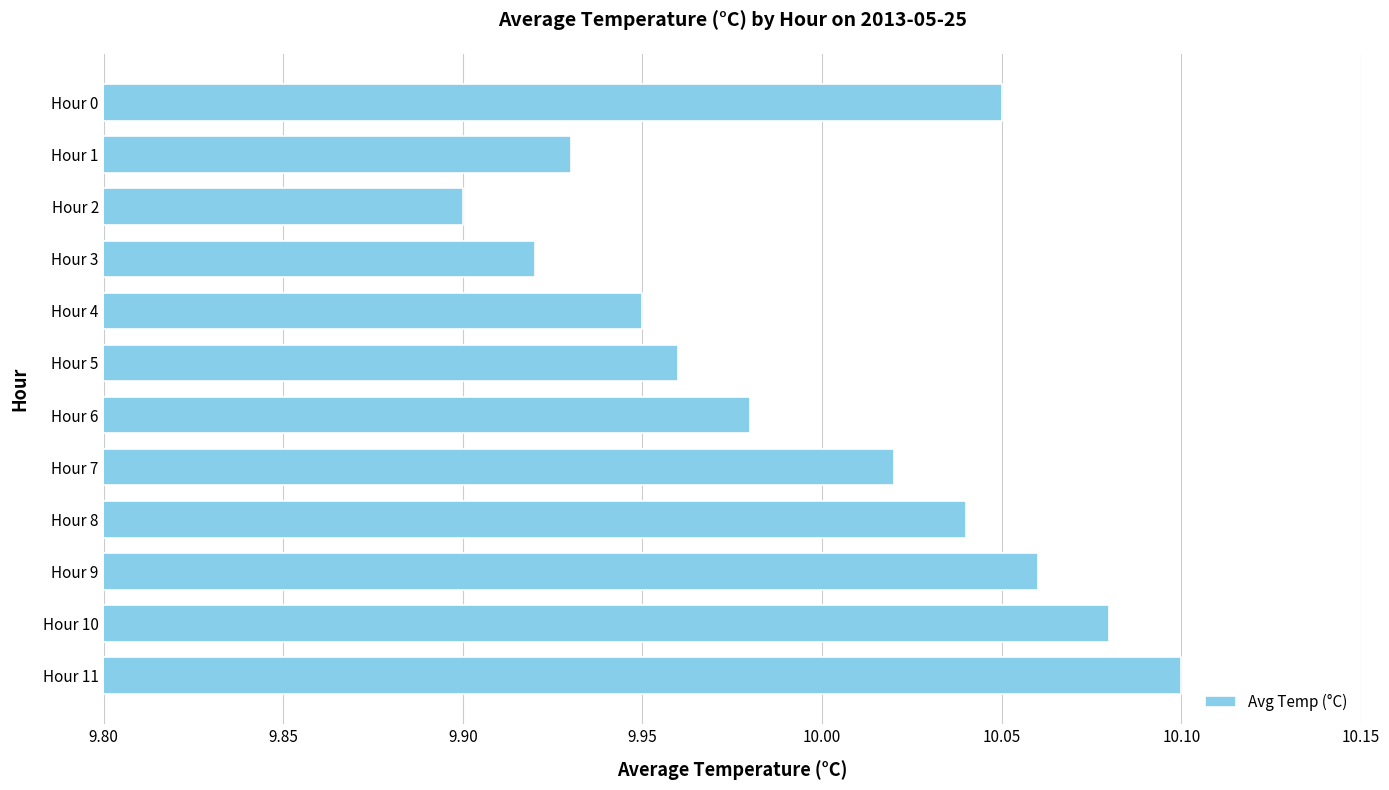

What is the sum of all values?

120.0